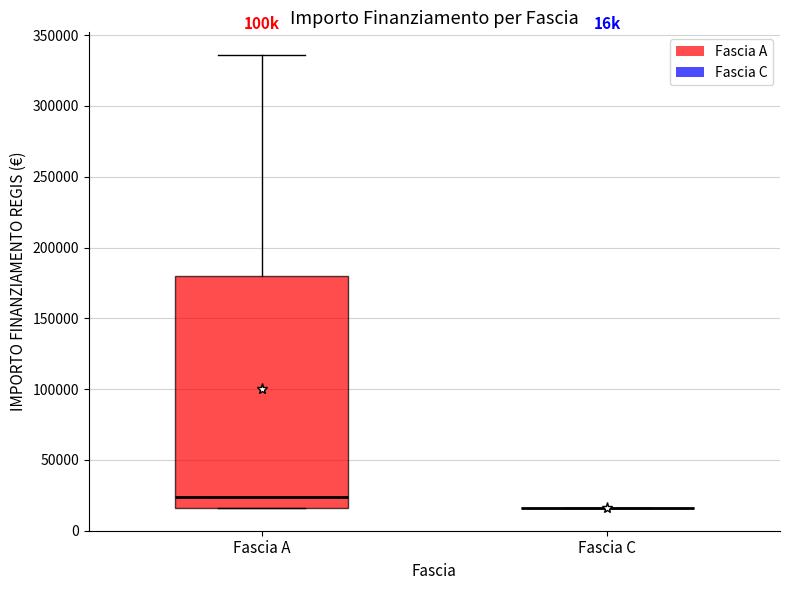

Which box is the tallest, from its lower edge to its upper edge?

Fascia A